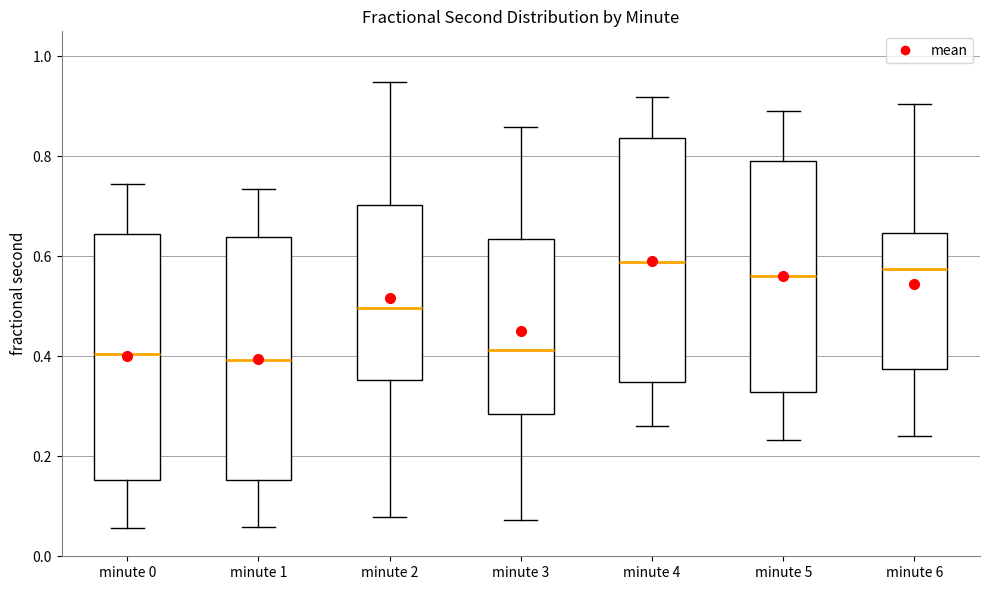

Reading left to right, read every box against the y-axis: the position of its median line, the range the box covers, and the ends of its whiskers. The values are not printed on the chart, so give them approximately, as read against the axis.

minute 0: median 0.40, box 0.16 to 0.64, whiskers 0.06 to 0.74
minute 1: median 0.40, box 0.16 to 0.64, whiskers 0.06 to 0.74
minute 2: median 0.50, box 0.36 to 0.70, whiskers 0.08 to 0.94
minute 3: median 0.42, box 0.28 to 0.64, whiskers 0.08 to 0.86
minute 4: median 0.58, box 0.34 to 0.84, whiskers 0.26 to 0.92
minute 5: median 0.56, box 0.32 to 0.80, whiskers 0.24 to 0.90
minute 6: median 0.58, box 0.38 to 0.64, whiskers 0.24 to 0.90